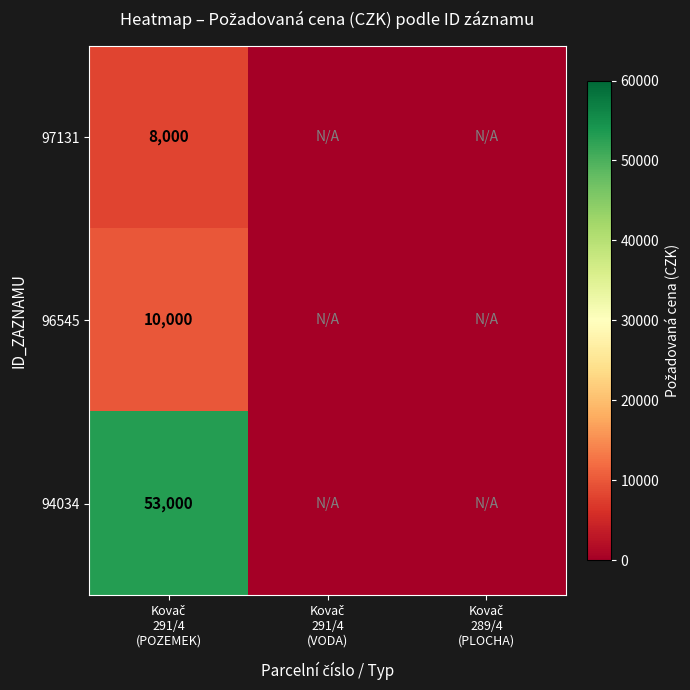

True or false: 94034 has a value of 83734 at Kovač 291/4 (POZEMEK).

False